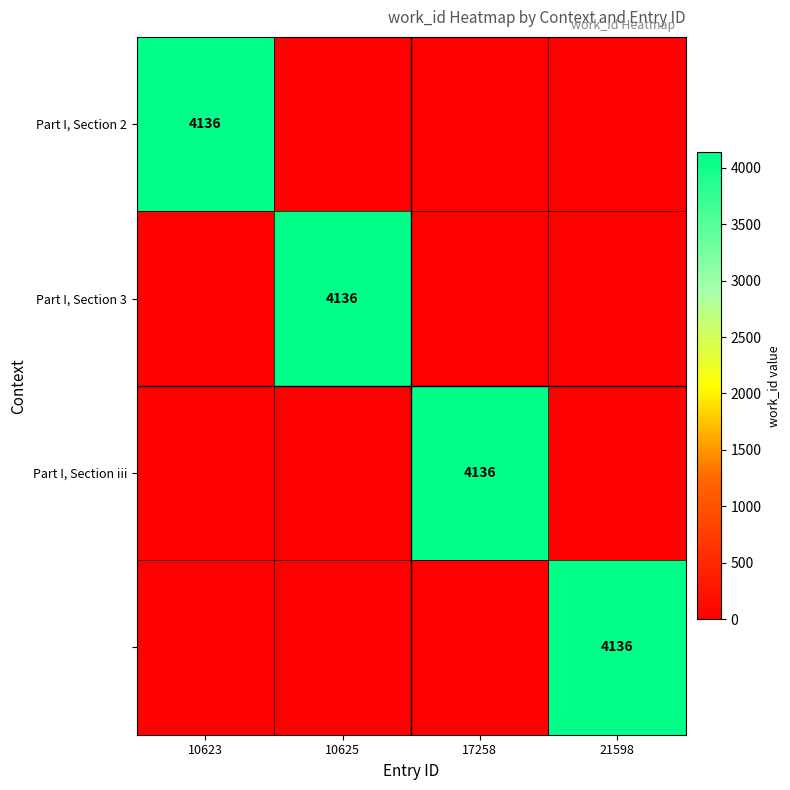

At which category does the chart reach its minimum across all series?

10625